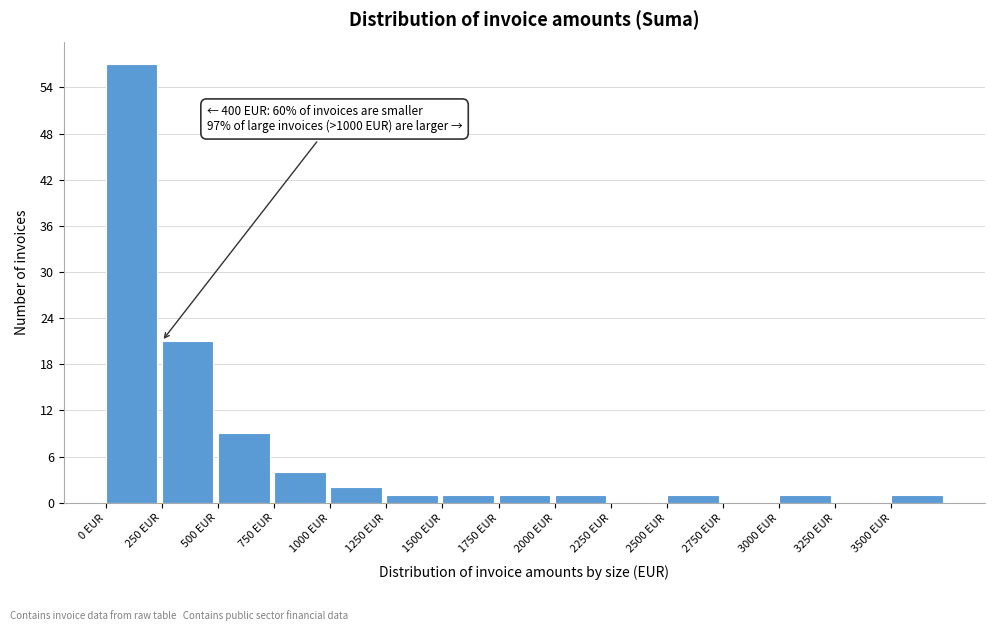

Over which range of the x-axis is the bar tallest?

0 to 250